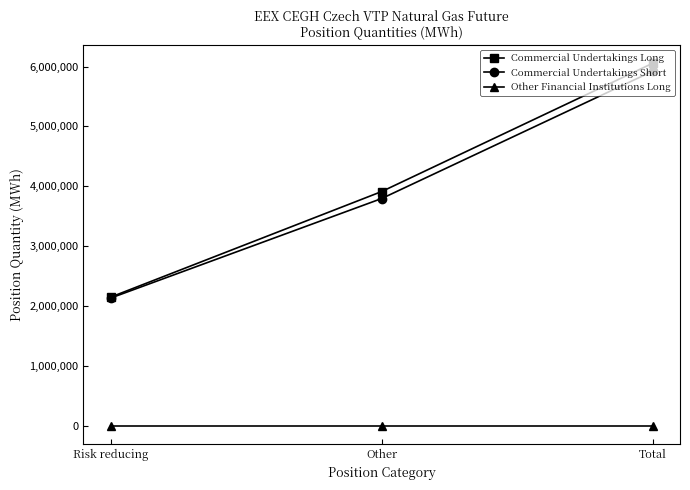

List the labels in order of Commercial Undertakings Long value, largest first.

Total, Other, Risk reducing